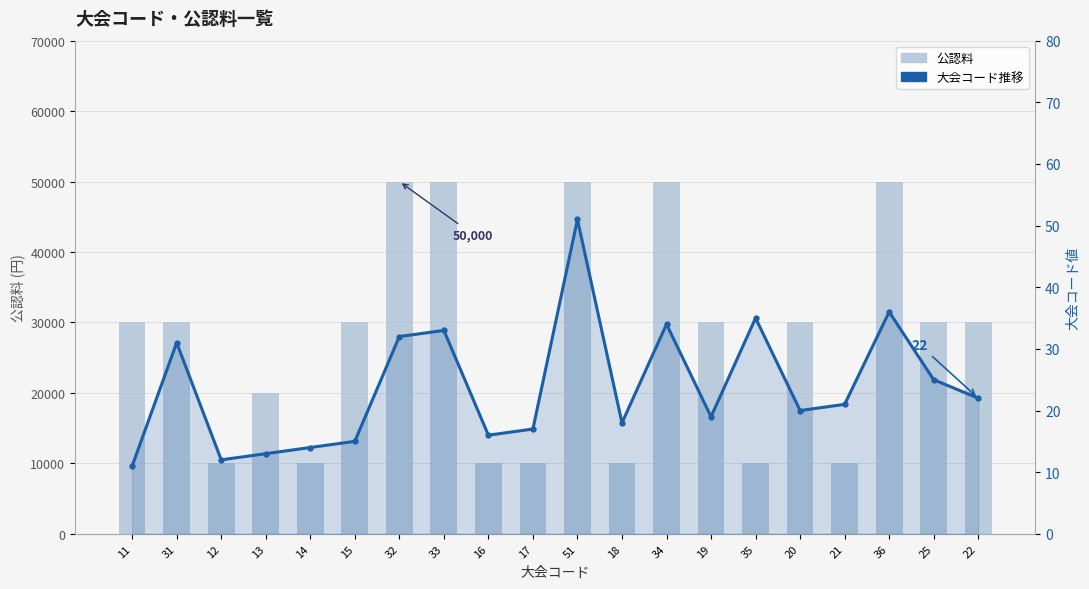

Reading left to right, extract all data points from this chart.

公認料: 11=30000	31=30000	12=10000	13=20000	14=10000	15=30000	32=50000	33=50000	16=10000	17=10000	51=50000	18=10000	34=50000	19=30000	35=10000	20=30000	21=10000	36=50000	25=30000	22=30000
大会コード推移: 11=11	31=31	12=12	13=13	14=14	15=15	32=32	33=33	16=16	17=17	51=51	18=18	34=34	19=19	35=35	20=20	21=21	36=36	25=25	22=22